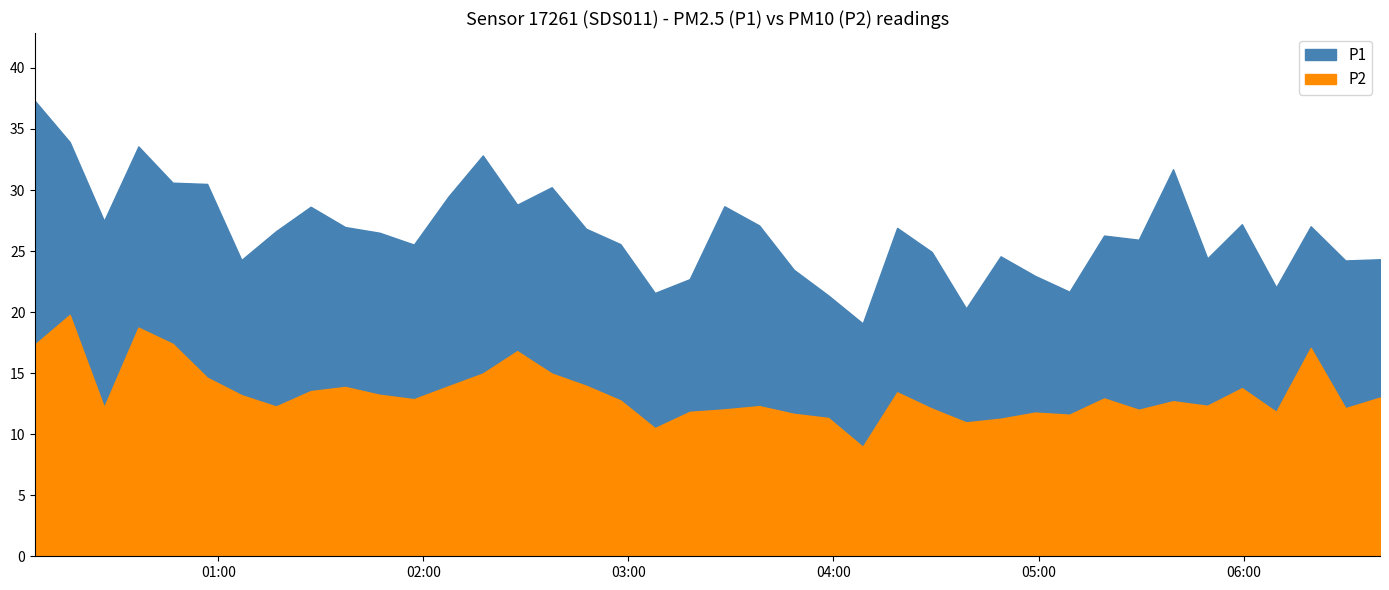

Count the number of categories in the chart.

40